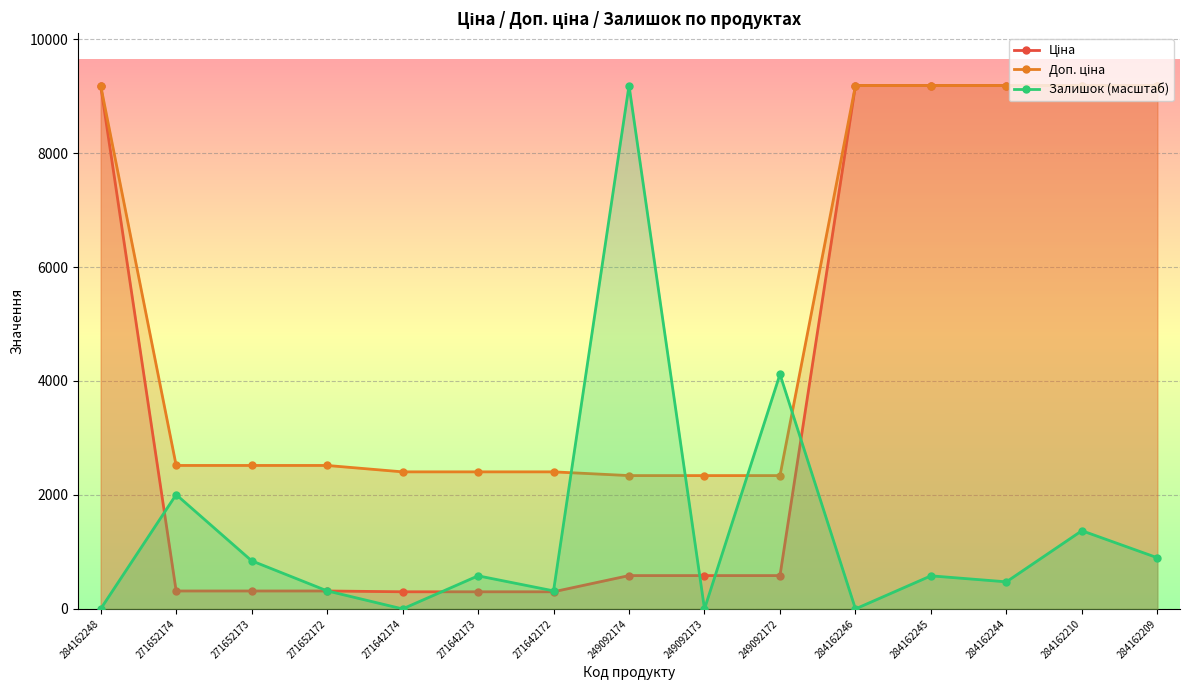

At which label does Залишок (масштаб) first exceed 580?

271652174